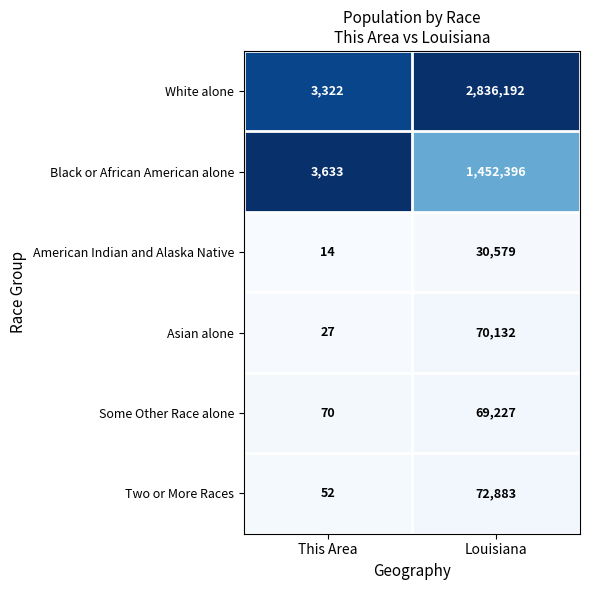

The value of Some Other Race alone at This Area is 122. True or false?

False